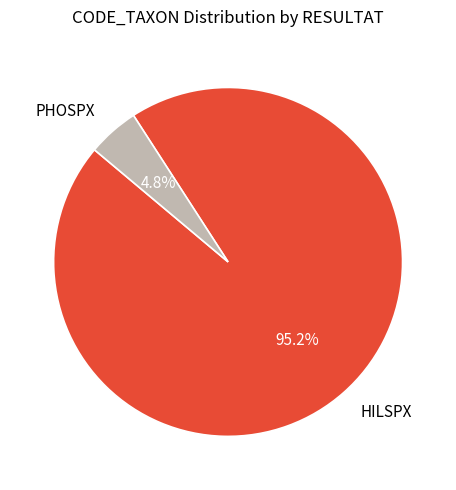

Between PHOSPX and HILSPX, which is larger?

HILSPX